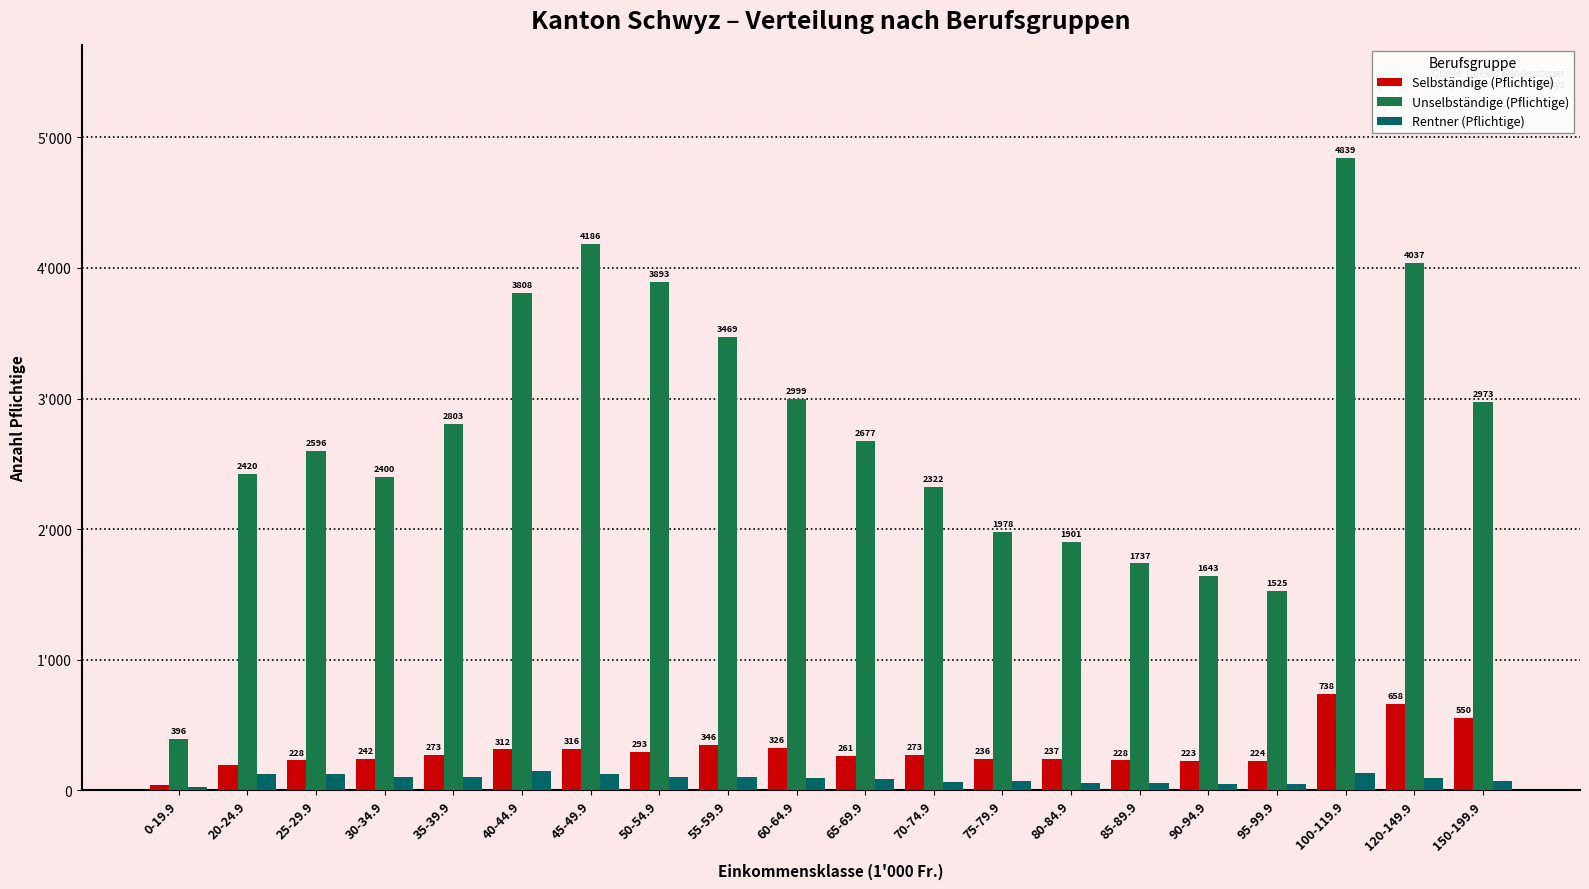

What are all the series names shown in the legend?

Selbständige (Pflichtige), Unselbständige (Pflichtige), Rentner (Pflichtige)